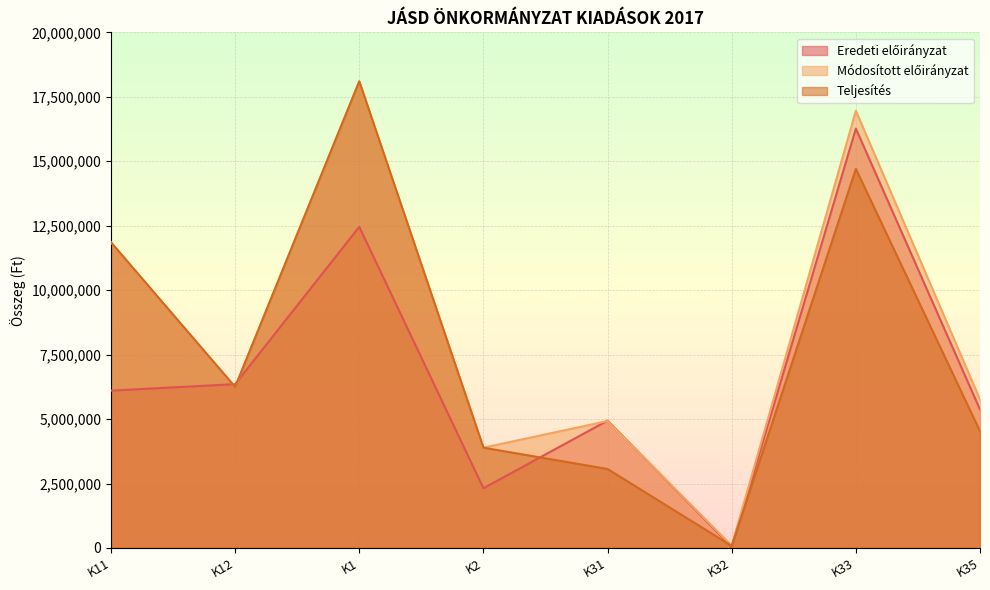

What is the sum of the Teljesítés values at K32 and K2?

3968225